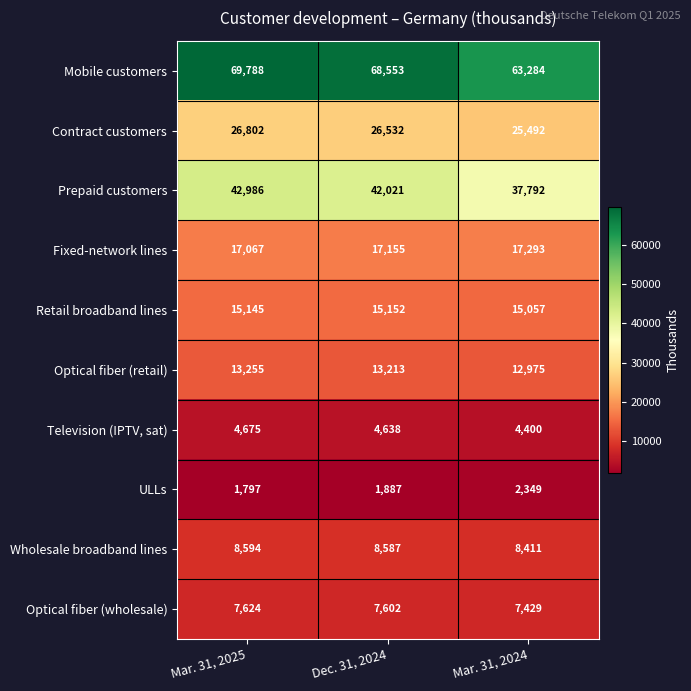

How many categories are shown in the chart?

3